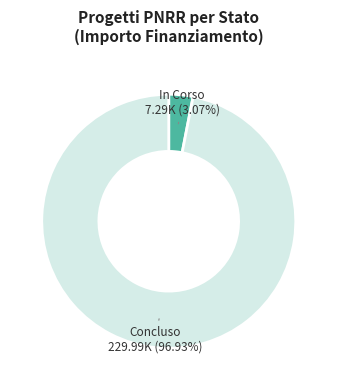

Which category has the smallest portion of the pie?

In Corso